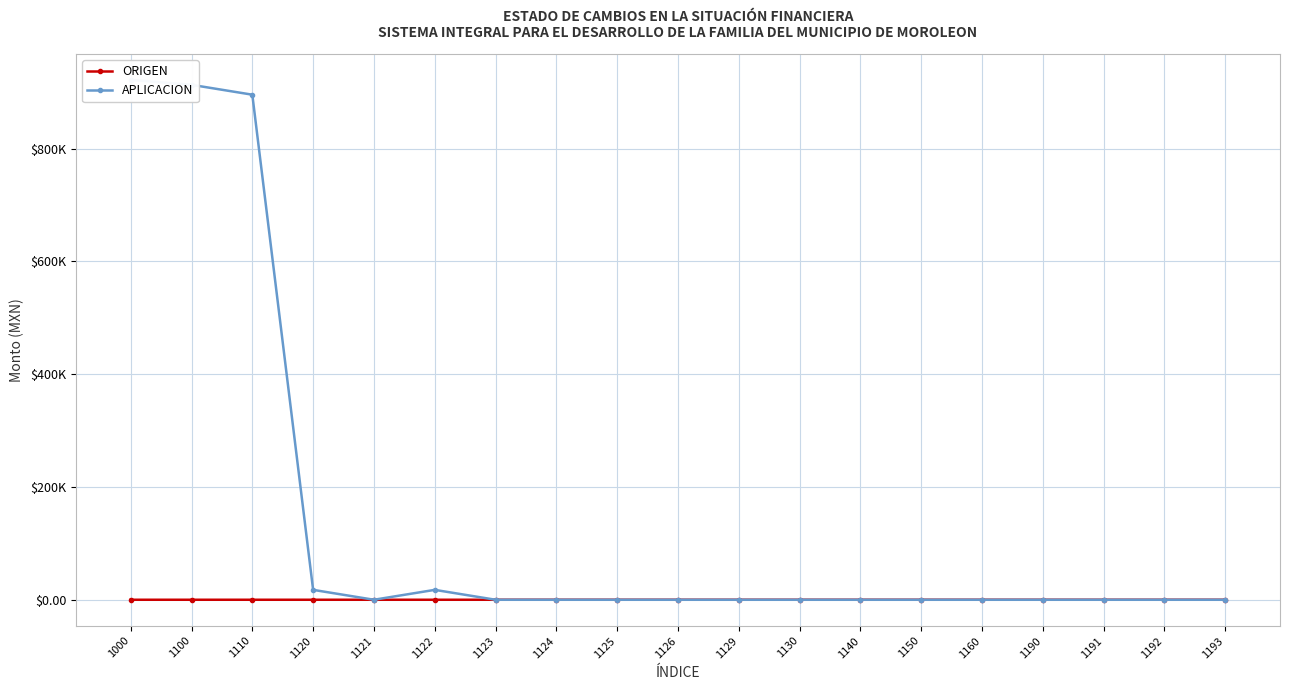

True or false: APLICACION and ORIGEN cross at least once.

False